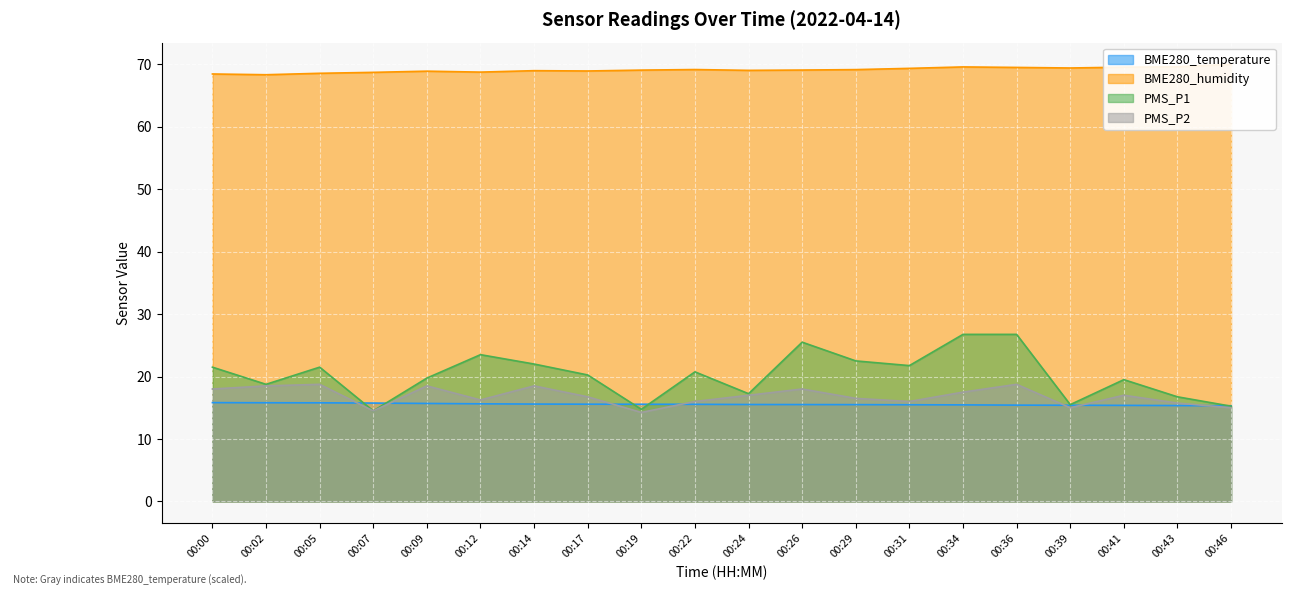

True or false: PMS_P1 and PMS_P2 intersect in this chart.

False